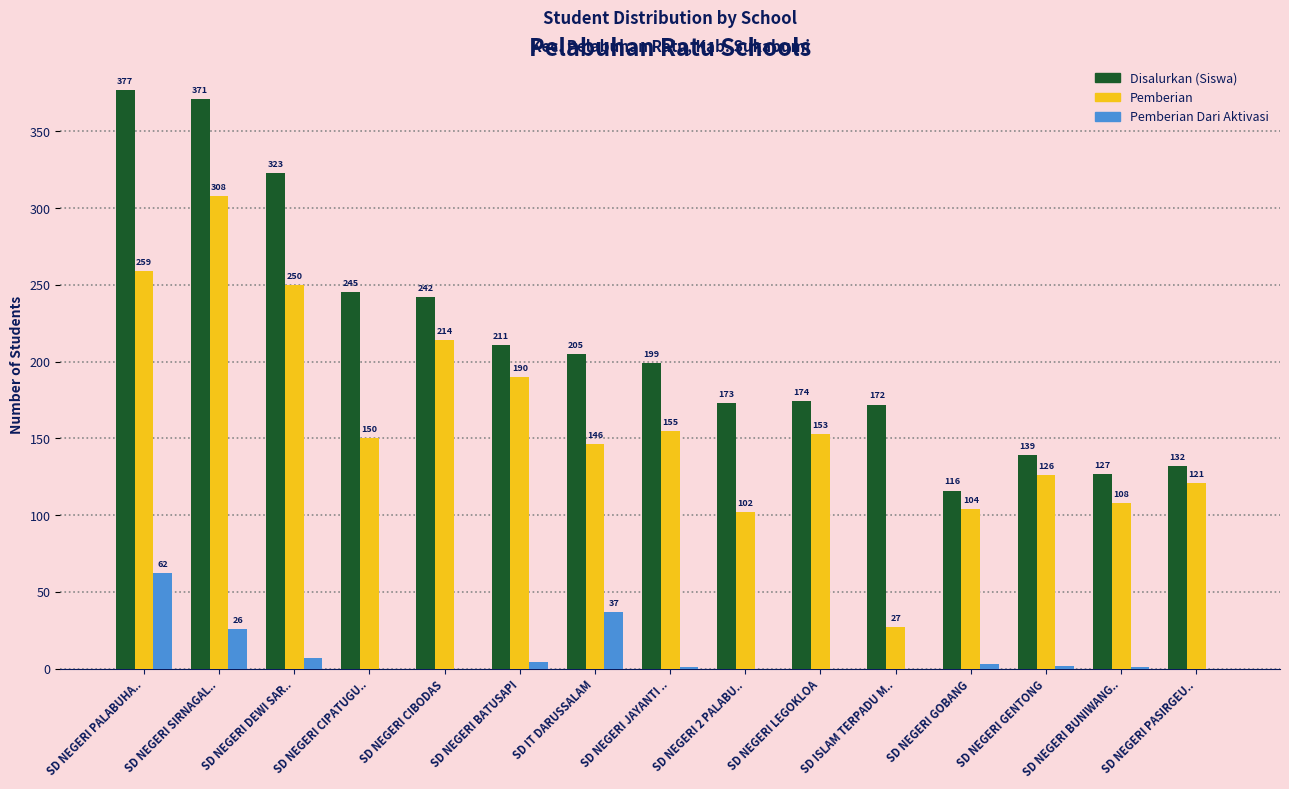

At which category is the sum across all series the highest?

SD NEGERI SIRNAGAL..